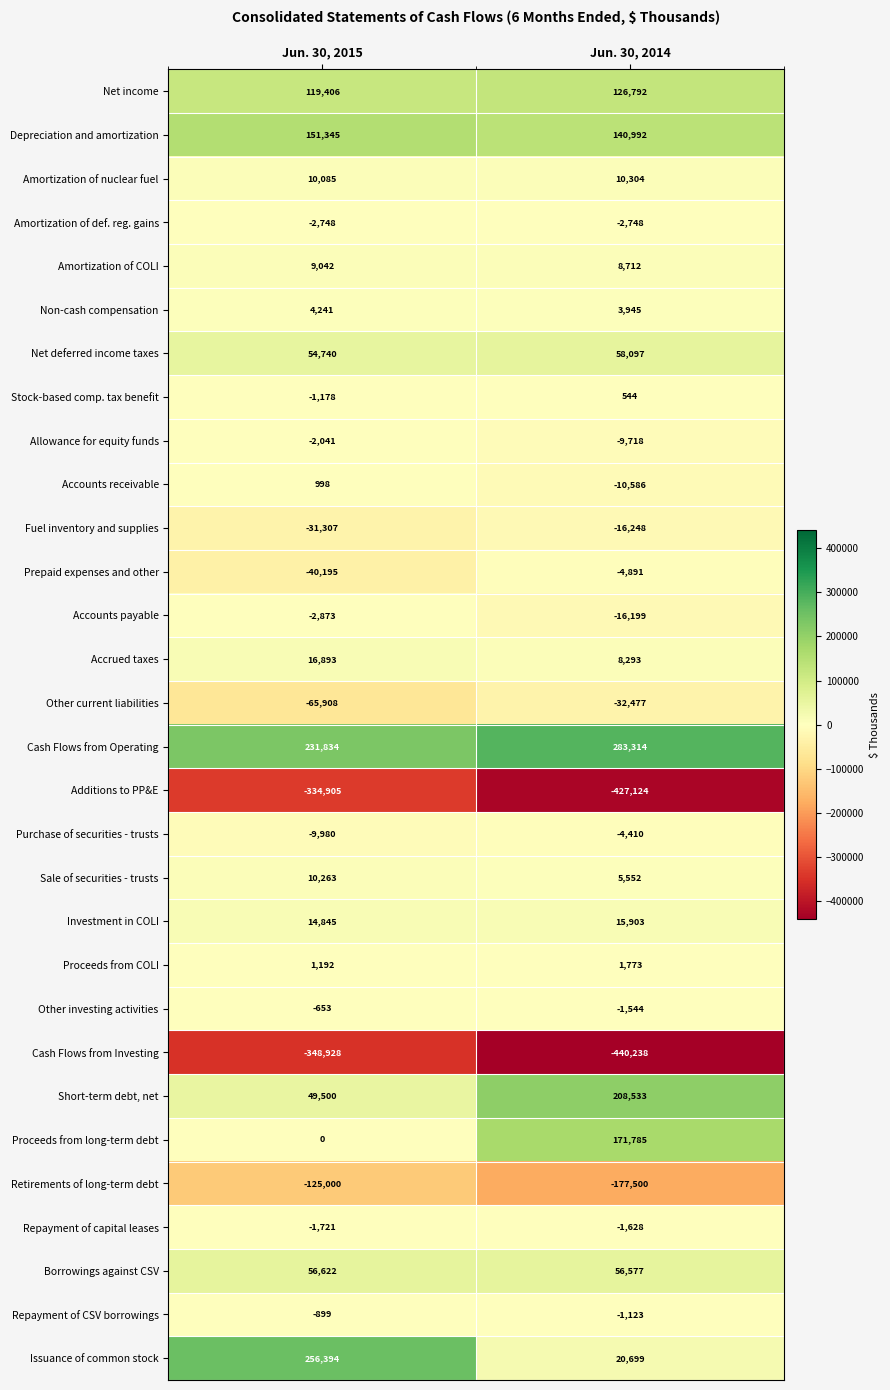

Which category has the highest value across all series?

Jun. 30, 2014